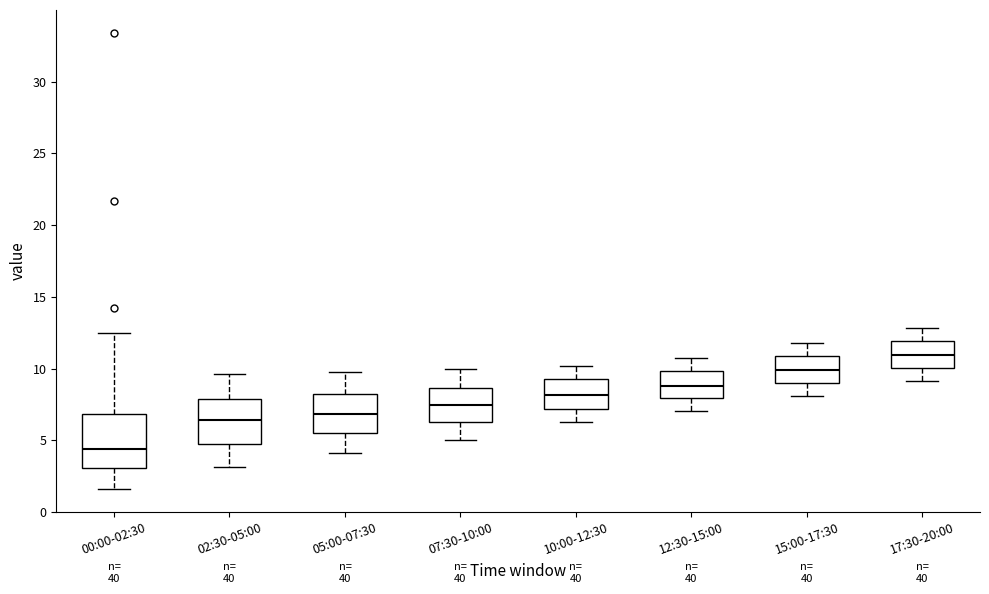

Reading left to right, transcribe this box plot: for each box, give where its median line is, the range the box spans, and where its two whiskers end, as read against the y-axis. The values are not printed on the chart, so give them approximately, as read against the axis.

00:00-02:30: median 4.5, box 3.0 to 7.0, whiskers 1.5 to 12.5
02:30-05:00: median 6.5, box 4.5 to 8.0, whiskers 3.0 to 9.5
05:00-07:30: median 7.0, box 5.5 to 8.0, whiskers 4.0 to 10.0
07:30-10:00: median 7.5, box 6.5 to 8.5, whiskers 5.0 to 10.0
10:00-12:30: median 8.0, box 7.0 to 9.5, whiskers 6.5 to 10.0
12:30-15:00: median 9.0, box 8.0 to 10.0, whiskers 7.0 to 11.0
15:00-17:30: median 10.0, box 9.0 to 11.0, whiskers 8.0 to 12.0
17:30-20:00: median 11.0, box 10.0 to 12.0, whiskers 9.0 to 13.0